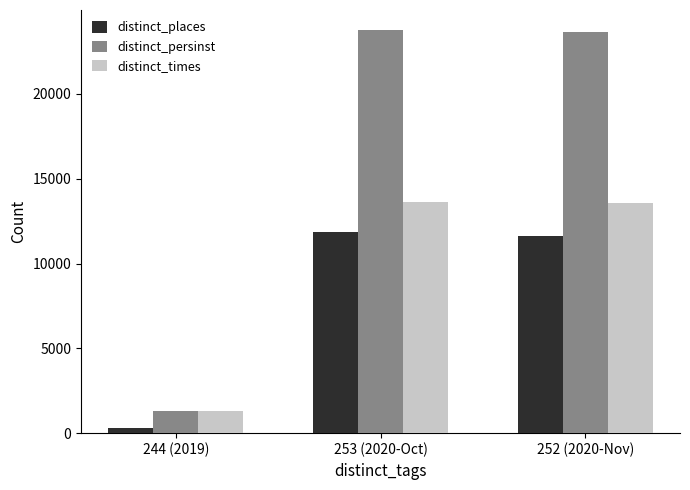

How many groups of bars are there?

3